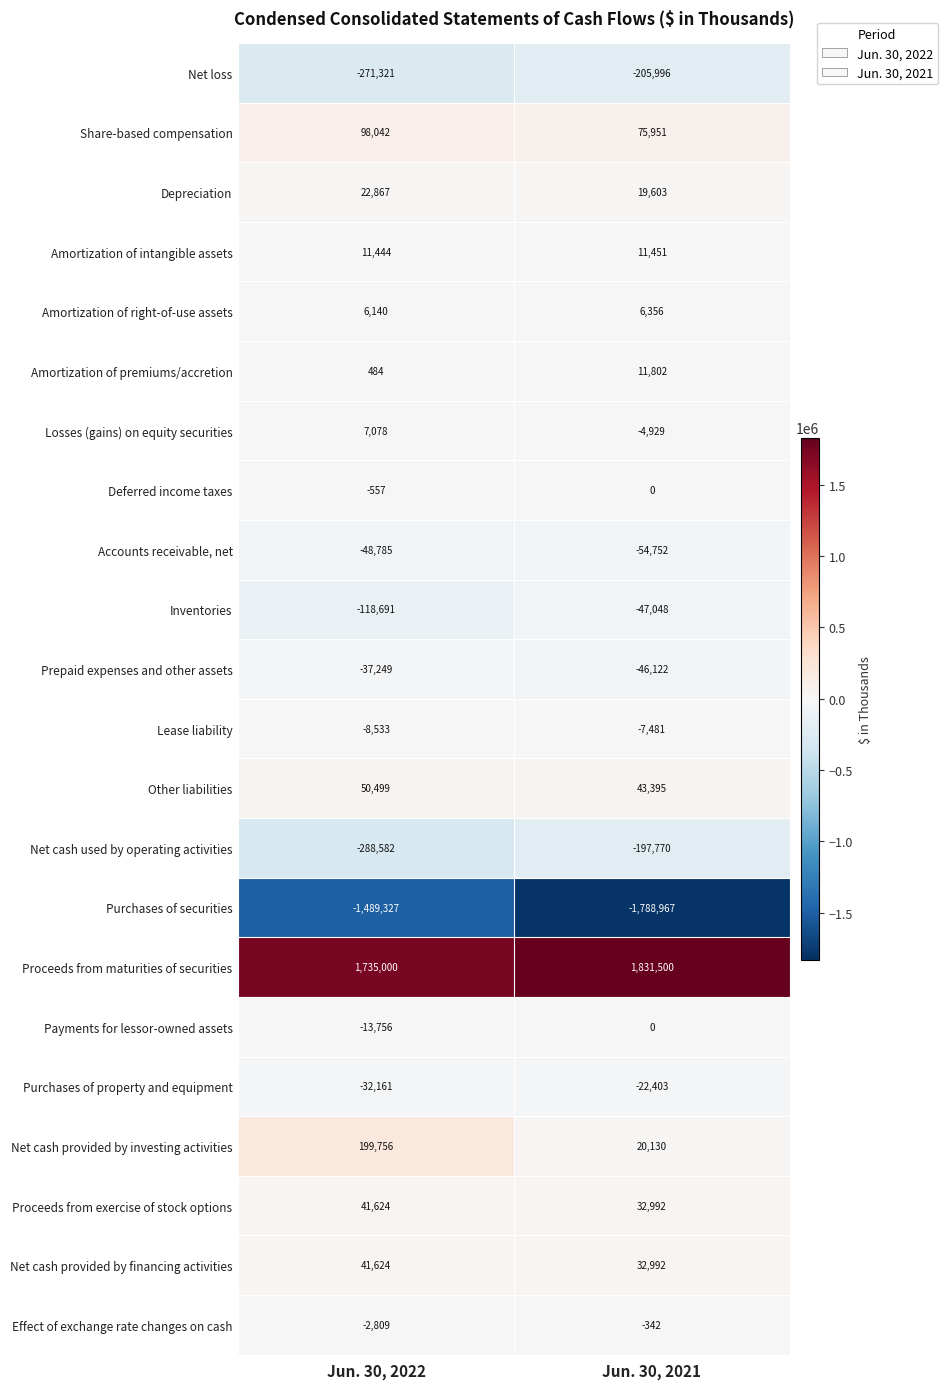

What is the smallest value displayed?

-1788967